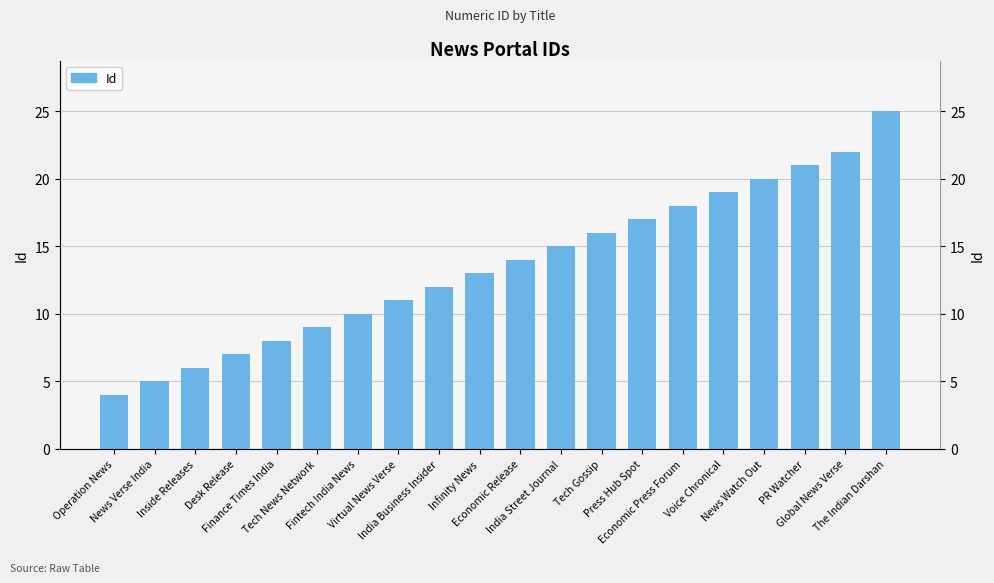

What is the difference between the maximum and second lowest values?

20